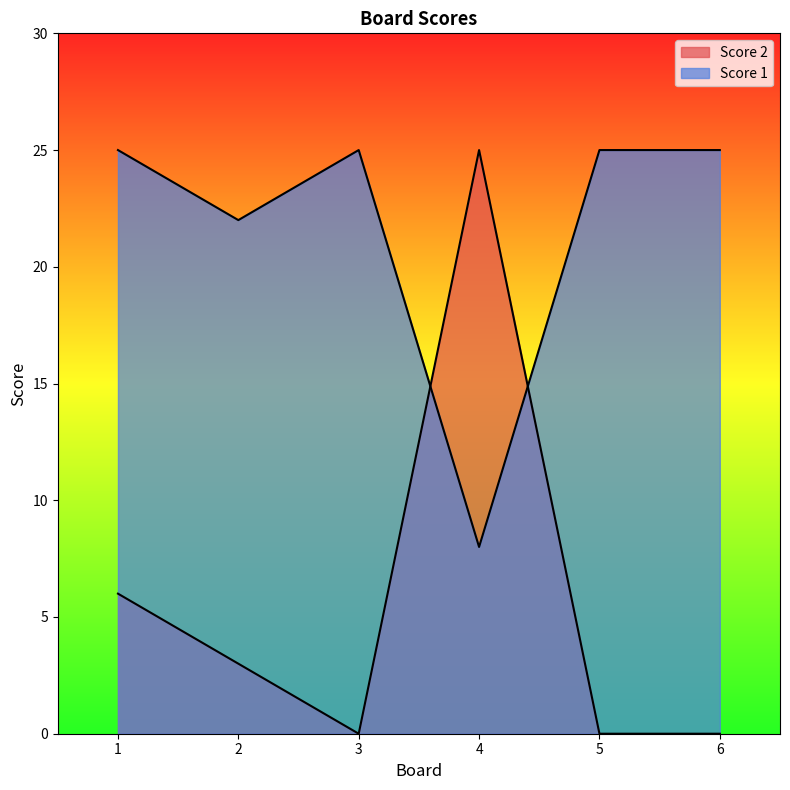

Which series ends up on top after the final intersection of Score 2 and Score 1?

Score 1